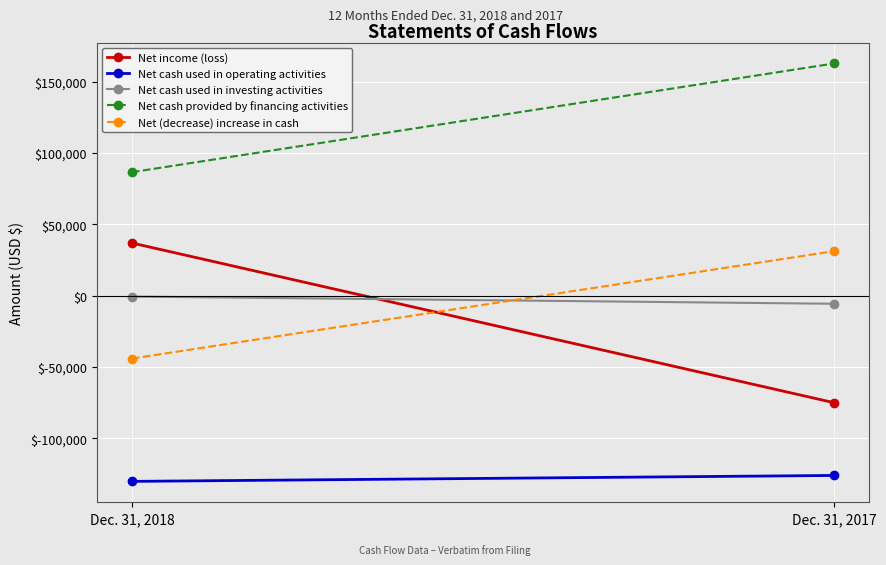

The Net cash provided by financing activities series shows 86792 at Dec. 31, 2017. True or false?

False